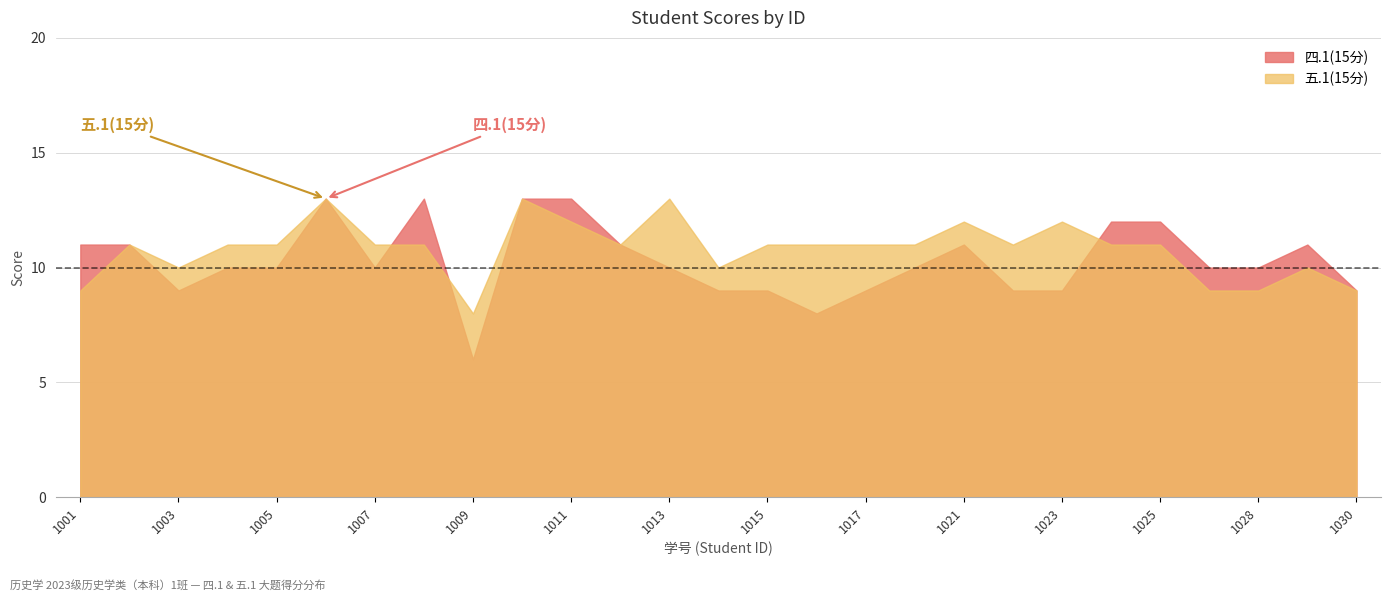

How many 五.1(15分) values are between 10 and 11?

16